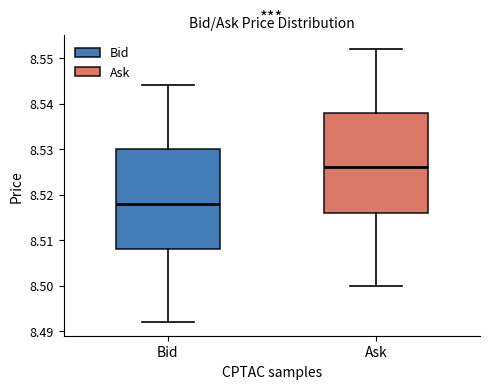

Reading left to right, read every box against the y-axis: the position of its median line, the range the box covers, and the ends of its whiskers. The values are not printed on the chart, so give them approximately, as read against the axis.

Bid: median 8.518, box 8.508 to 8.530, whiskers 8.492 to 8.544
Ask: median 8.526, box 8.516 to 8.538, whiskers 8.500 to 8.552